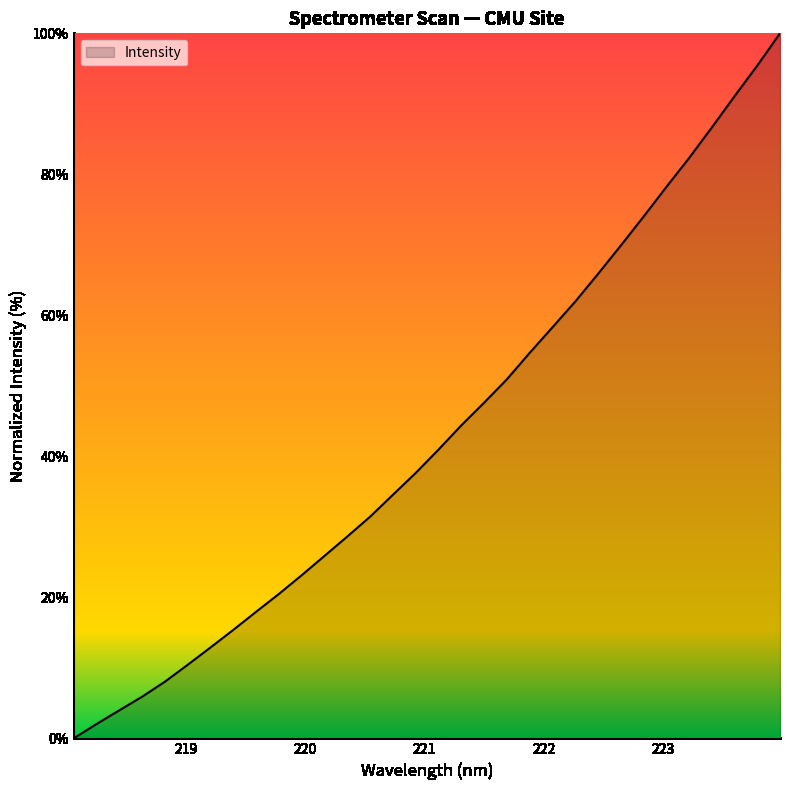

Reading left to right, list all the values displayed in this chart.

0.0	2.0	4.0	5.9	8.0	10.4	12.9	15.4	18.0	20.5	23.1	25.9	28.6	31.4	34.5	37.6	40.9	44.4	47.6	50.9	54.7	58.3	61.9	65.9	69.9	74.0	78.2	82.3	86.6	91.1	95.4	100.0